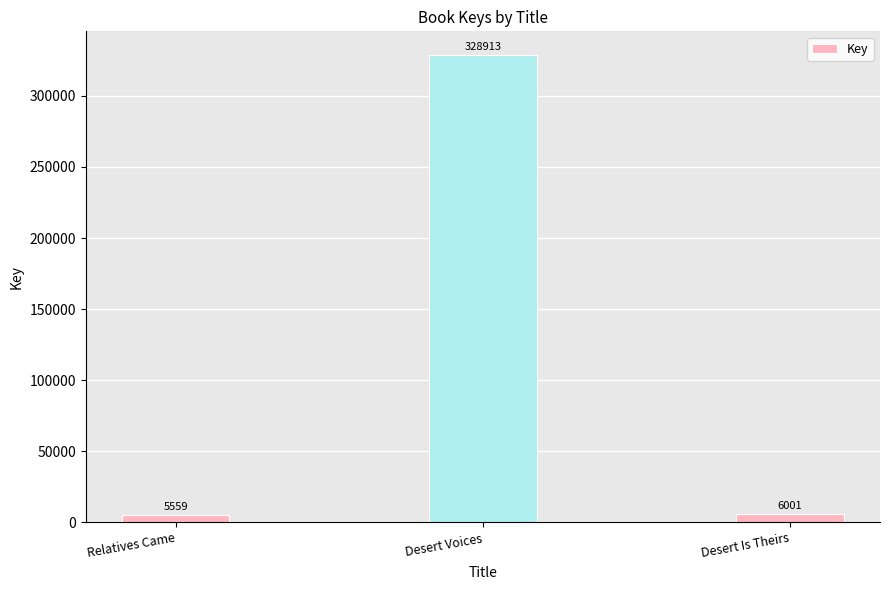

What is the value of the 1st bar from the left?

5559